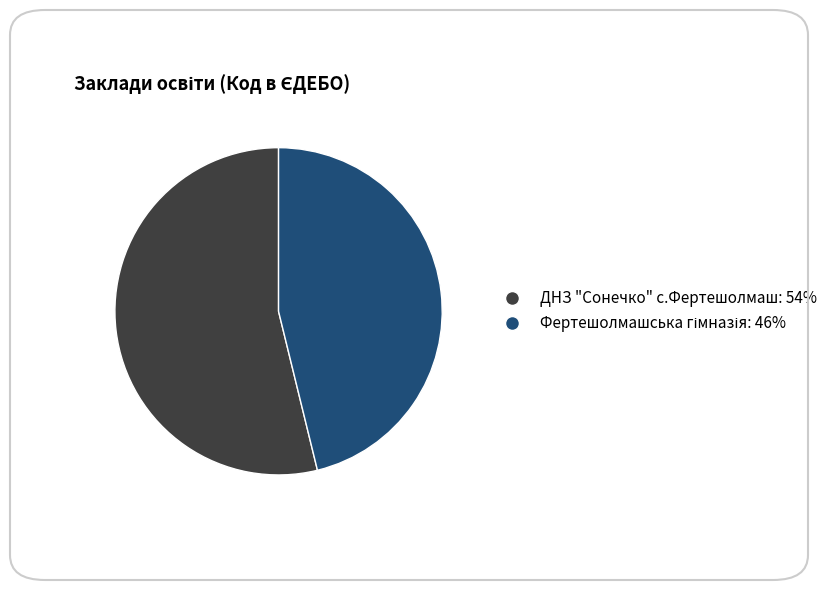

Which slice is the largest?

ДНЗ "Сонечко" с.Фертешолмаш